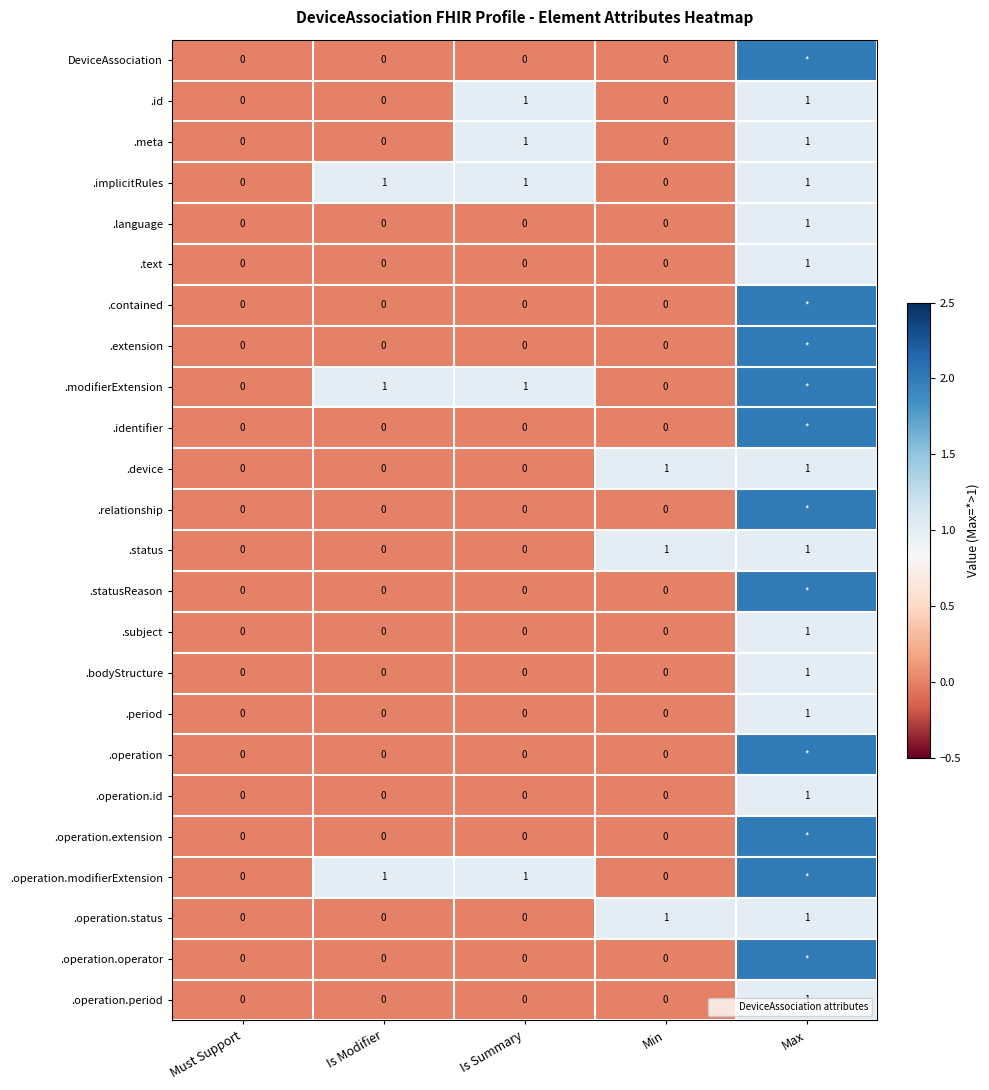

Which series has the largest total across all categories?

.modifierExtension